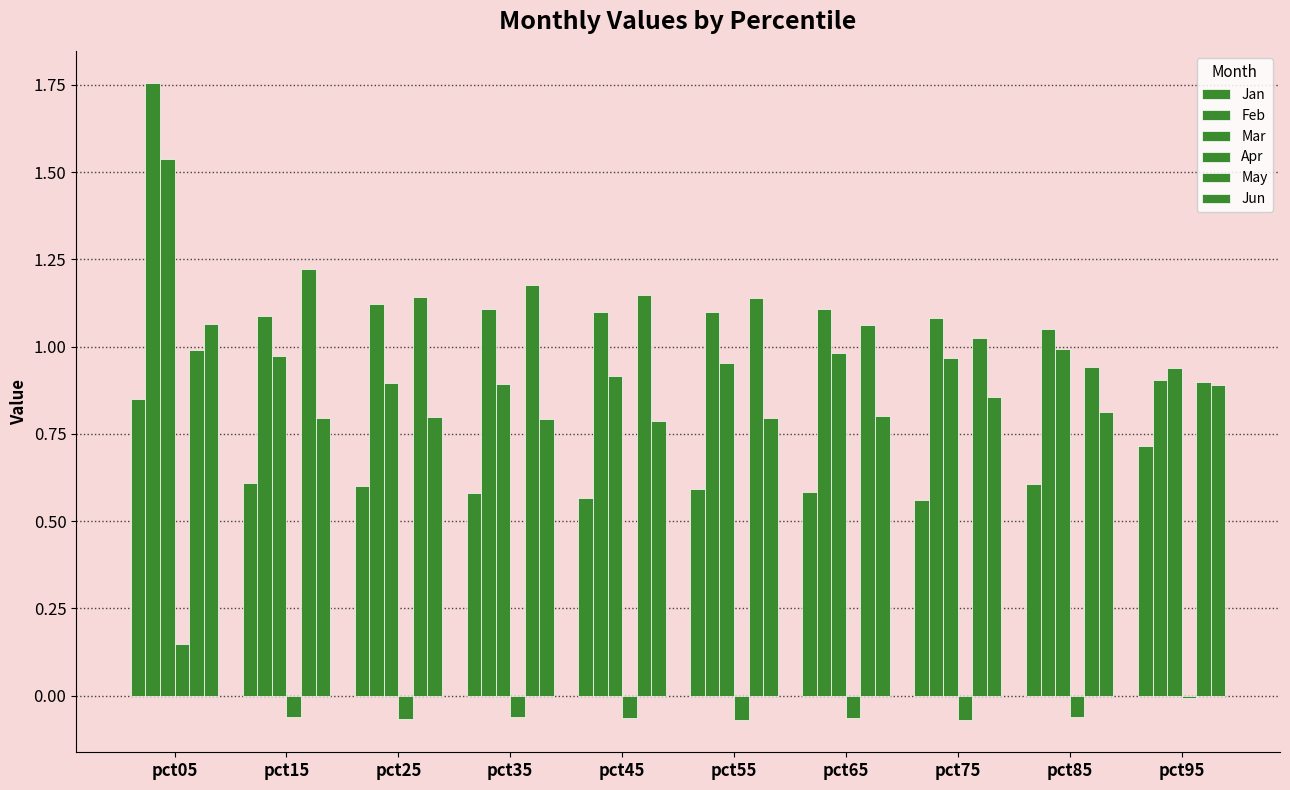

What is the approximate value of Mar at pct85?

1.0